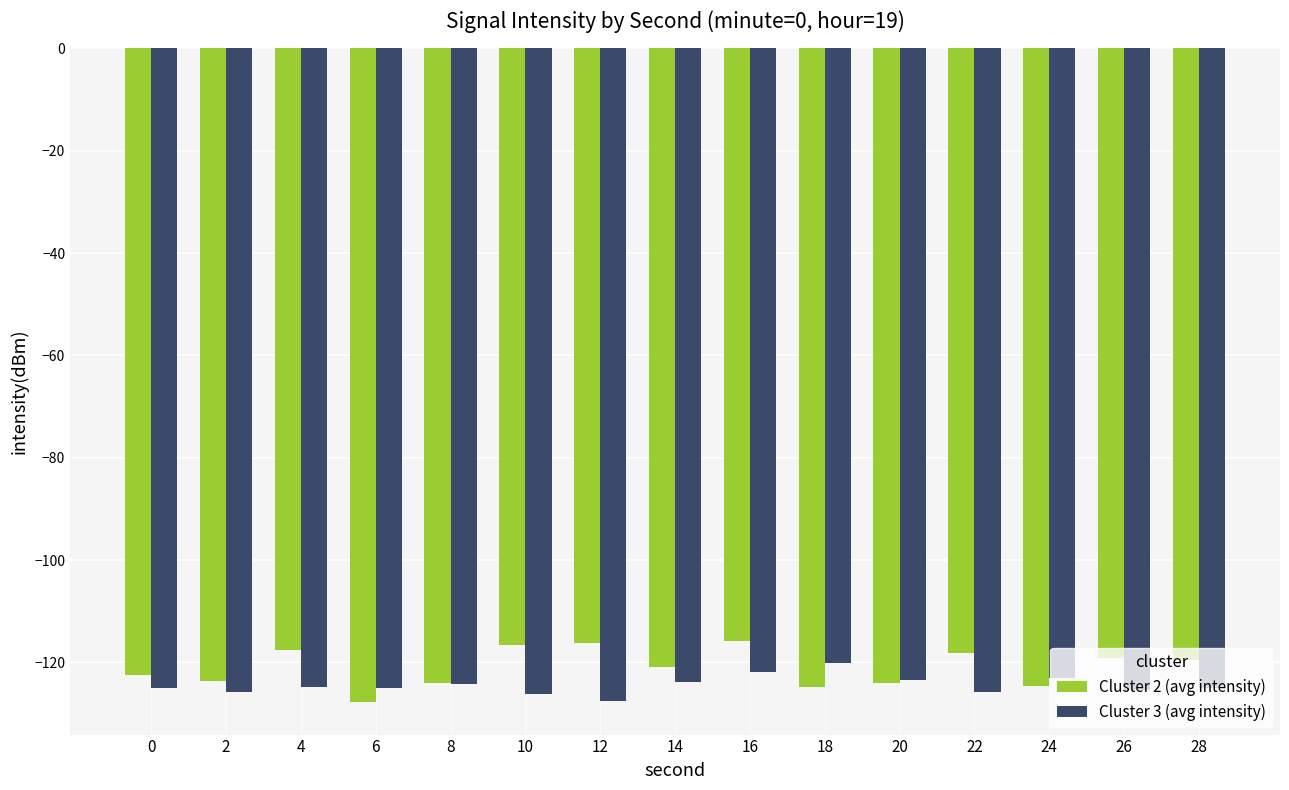

What is the difference between the second highest and minimum values in the Cluster 3 (avg intensity) series?

5.5